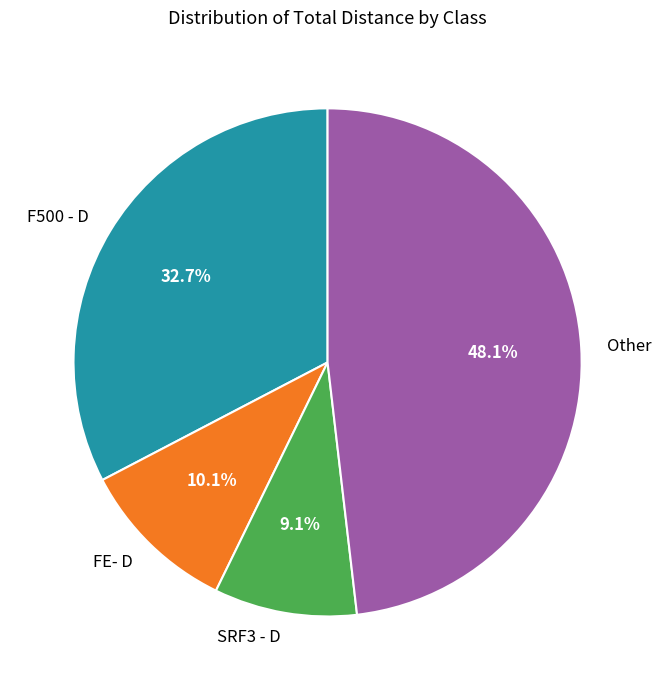

Which has a higher value, F500 - D or SRF3 - D?

F500 - D